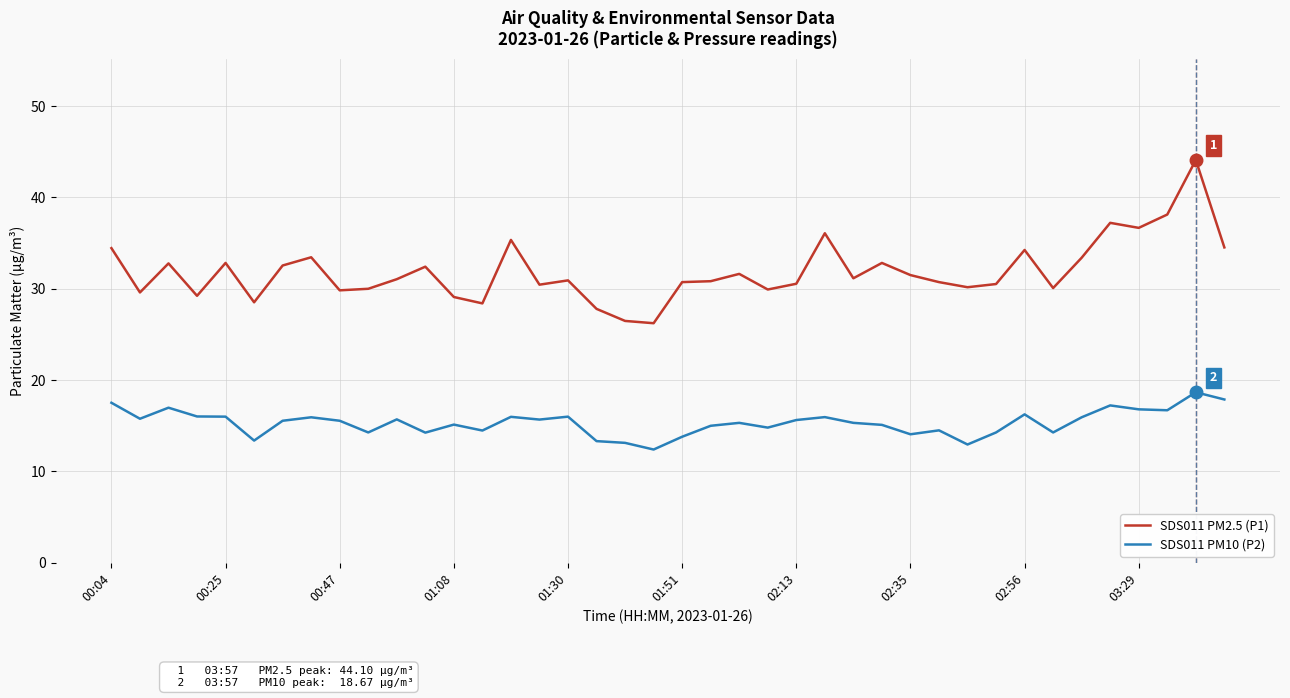

True or false: SDS011 PM10 (P2) and SDS011 PM2.5 (P1) cross at least once.

False